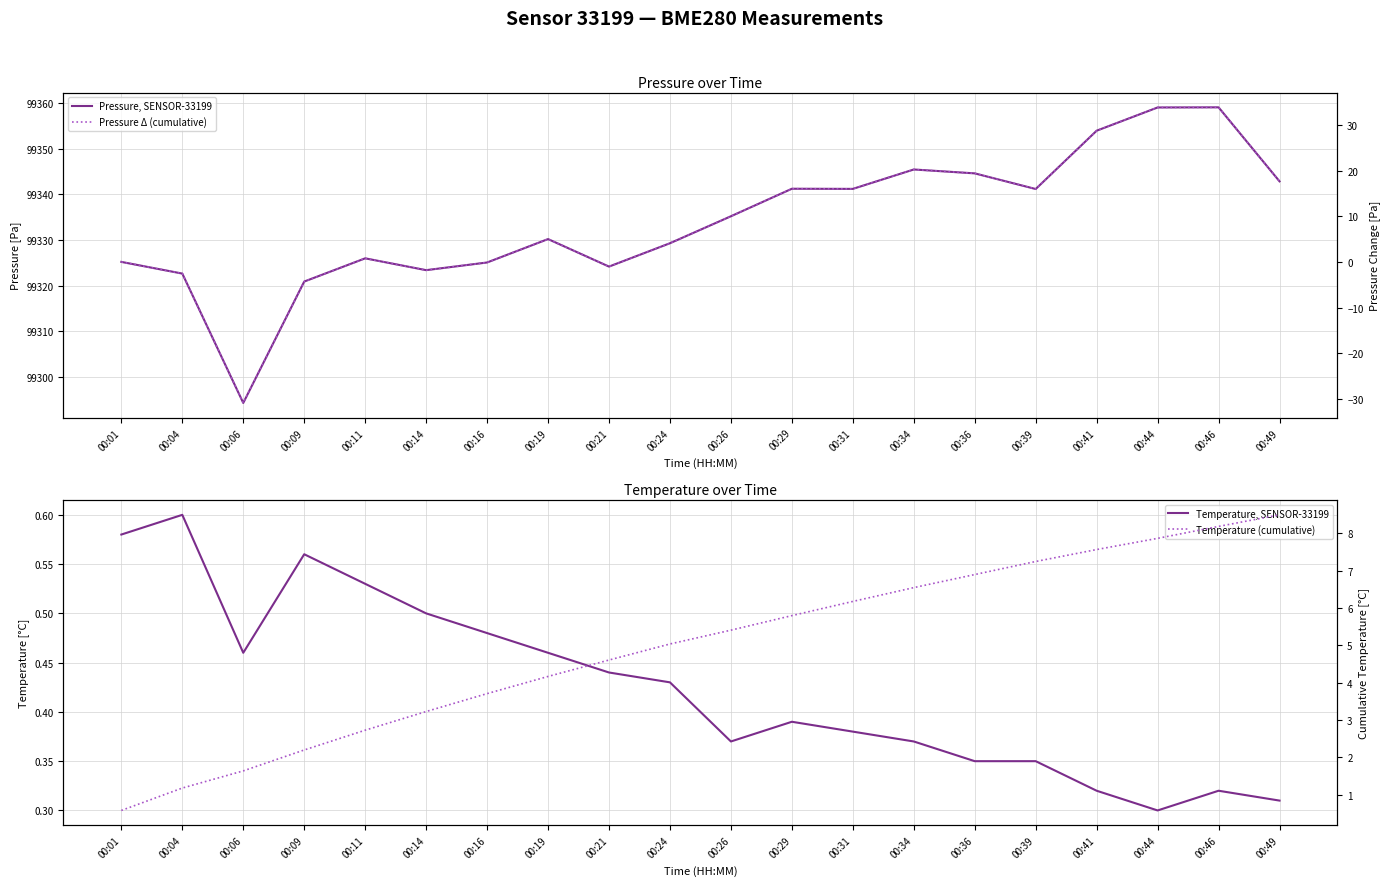

Rank the categories by Pressure Δ (cumulative) value from lowest to highest.

00:06, 00:09, 00:04, 00:14, 00:21, 00:16, 00:01, 00:11, 00:24, 00:19, 00:26, 00:39, 00:31, 00:29, 00:49, 00:36, 00:34, 00:41, 00:44, 00:46